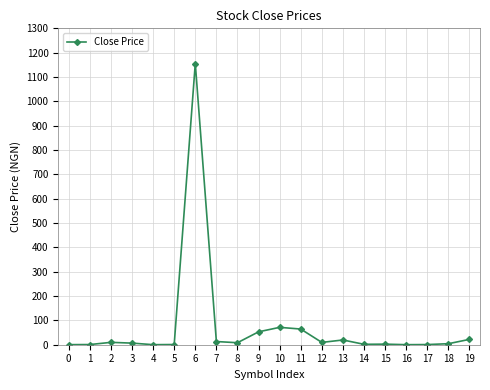

True or false: there are more than 0 points higher than both neighbors.

True